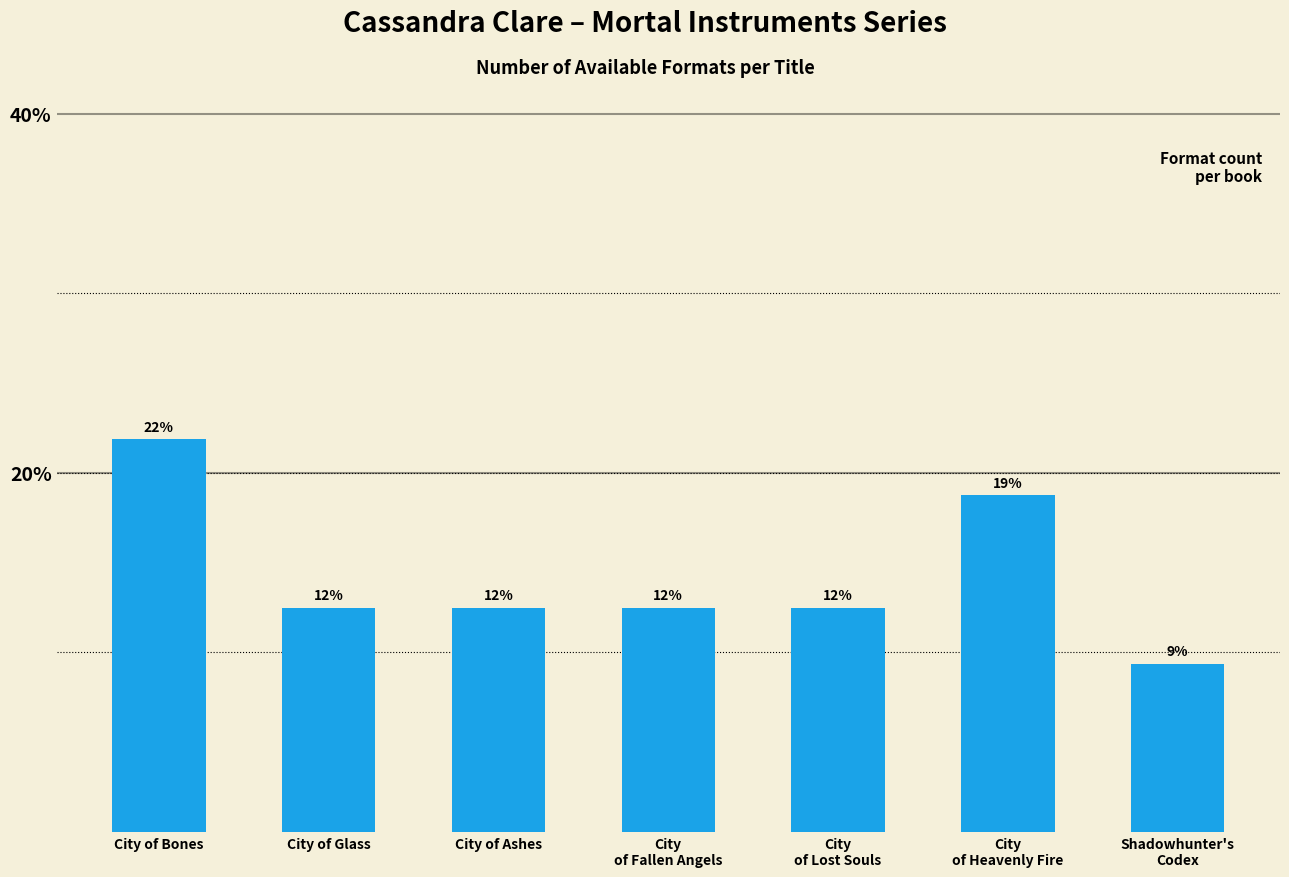

List the labels in order of value, largest first.

City of Bones, City
of Heavenly Fire, City of Glass, City of Ashes, City
of Fallen Angels, City
of Lost Souls, Shadowhunter's
Codex